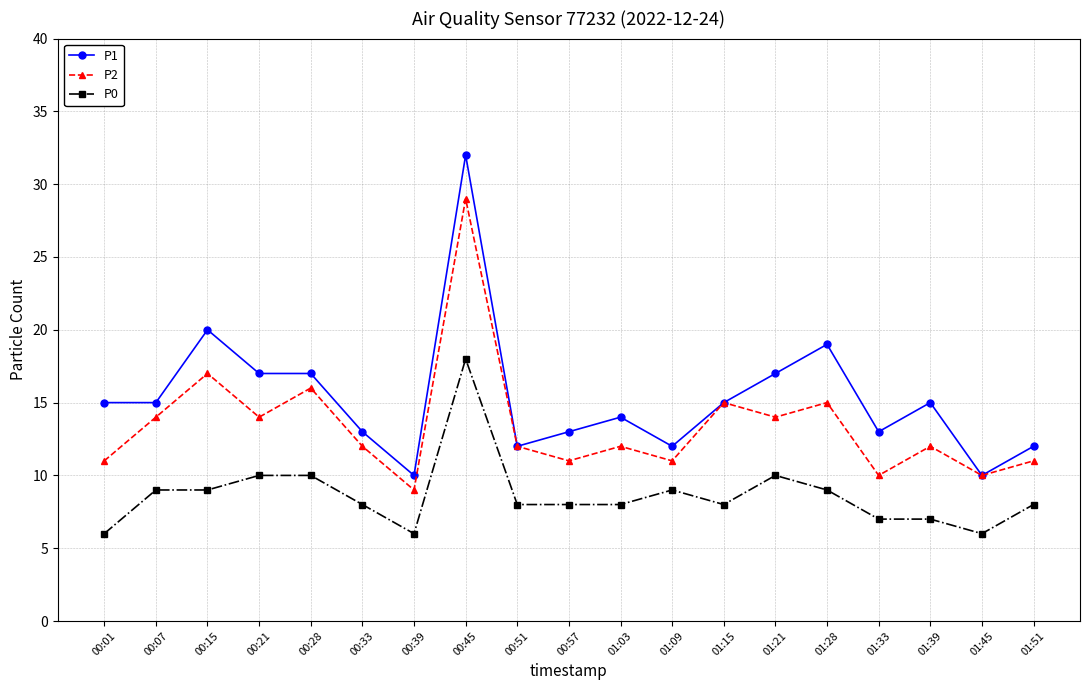

True or false: P0 and P2 cross at least once.

False